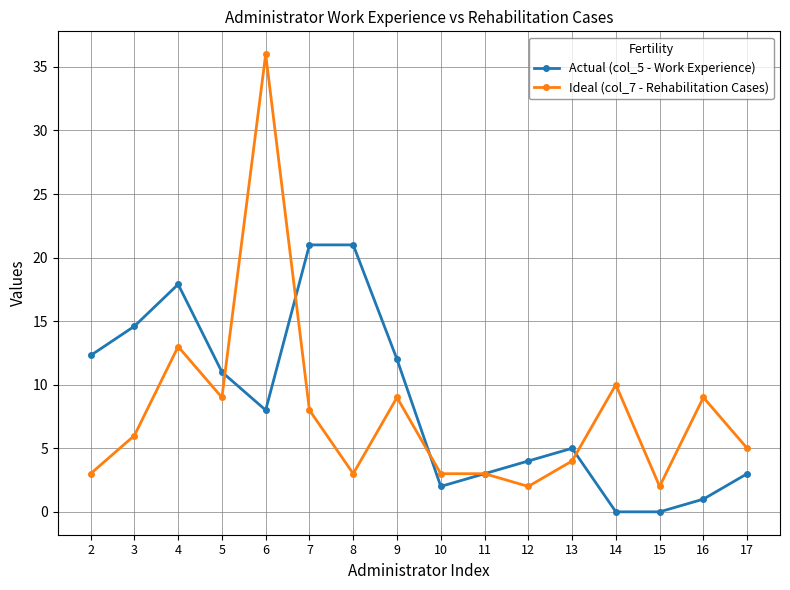

Where do Ideal (col_7 - Rehabilitation Cases) and Actual (col_5 - Work Experience) first cross each other?

5 and 6